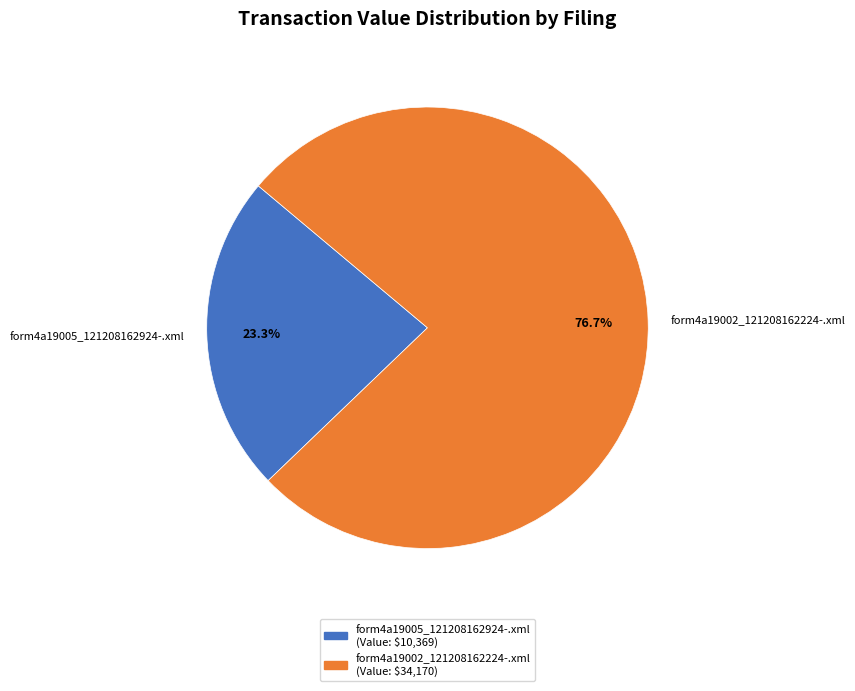

To the nearest percent, what portion does form4a19005_121208162924-.xml represent?

23%